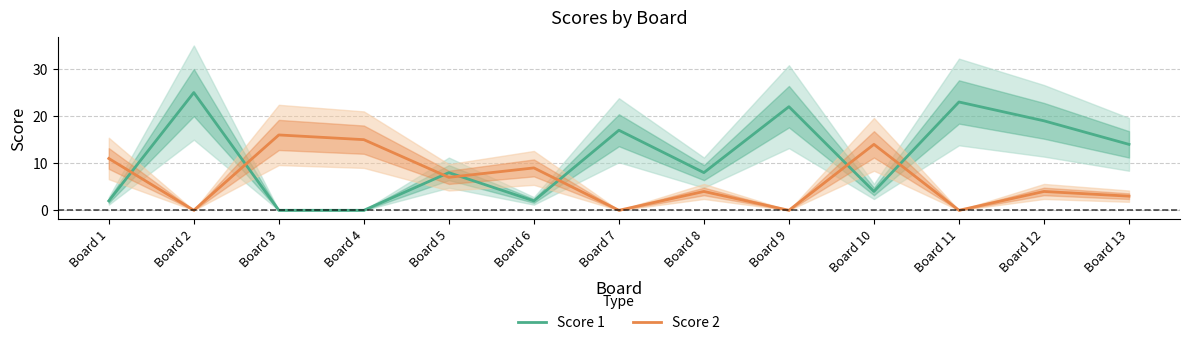

Where is the first local minimum for Score 2?

Board 2